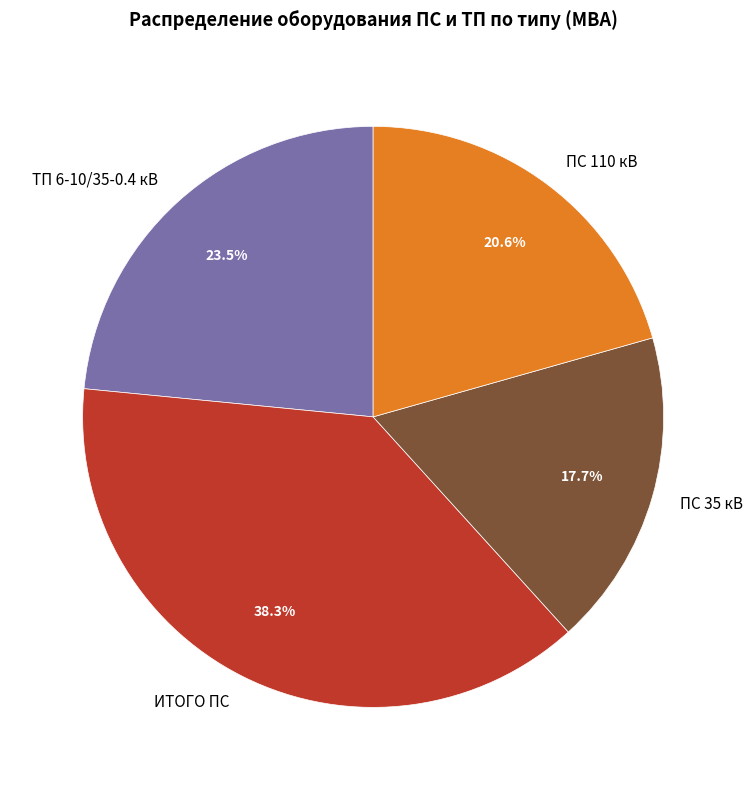

Is the sum of ТП 6-10/35-0.4 кВ and ПС 35 кВ greater than half?

No